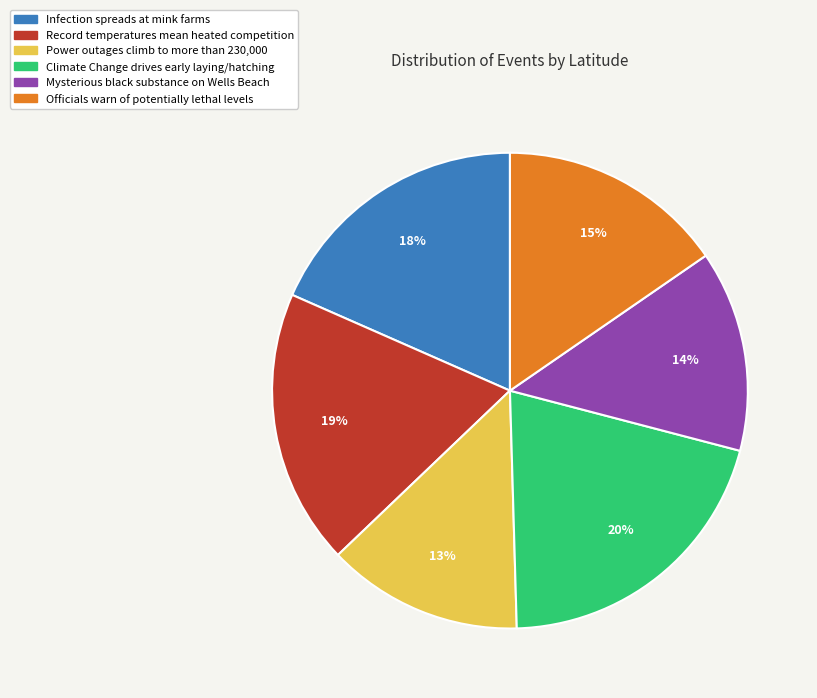

Does Record temperatures mean heated competition account for over 50% of the chart?

No